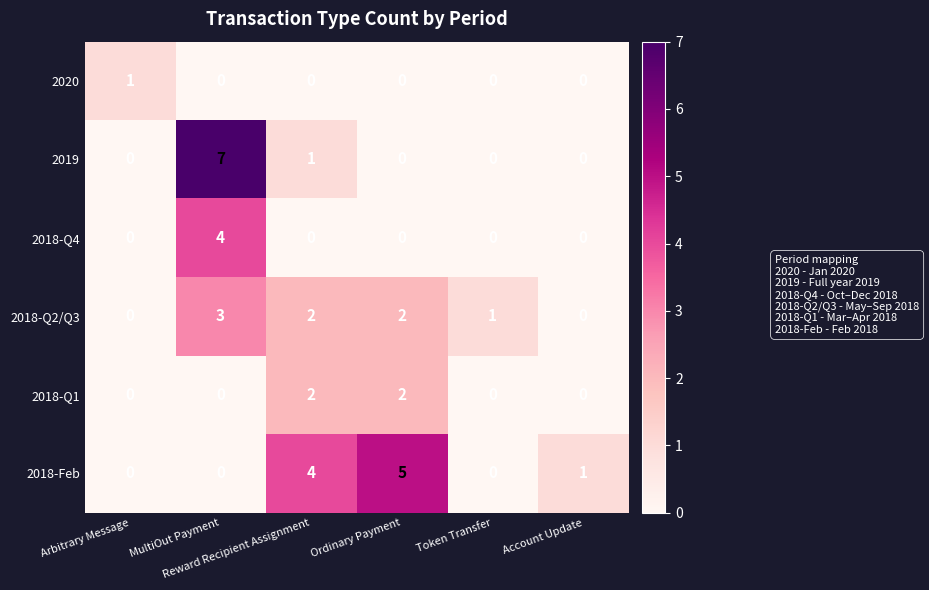

How many 2019 values are between 0 and 1?

5